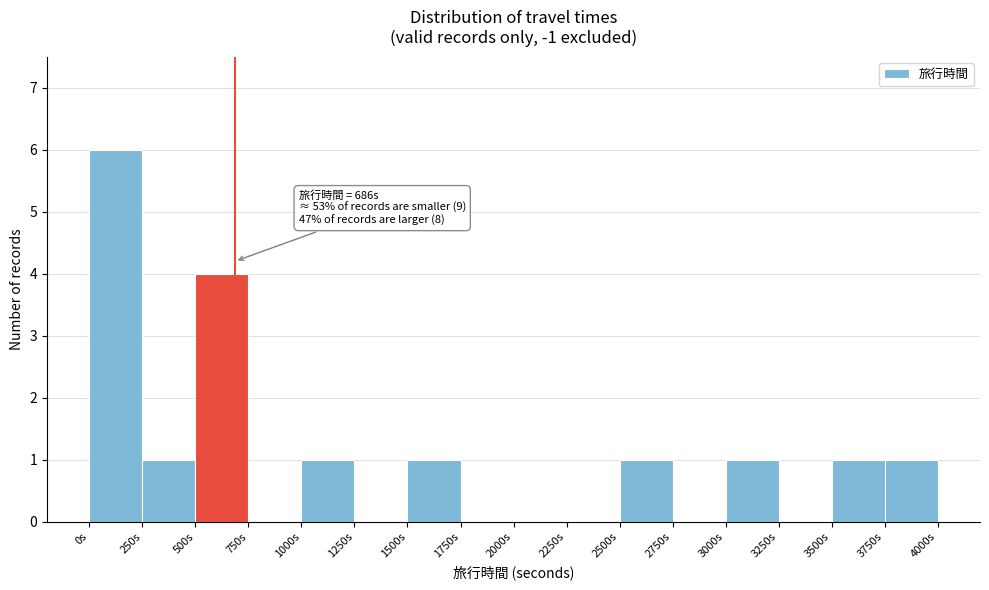

Which range on the x-axis has the tallest bar?

0 to 250